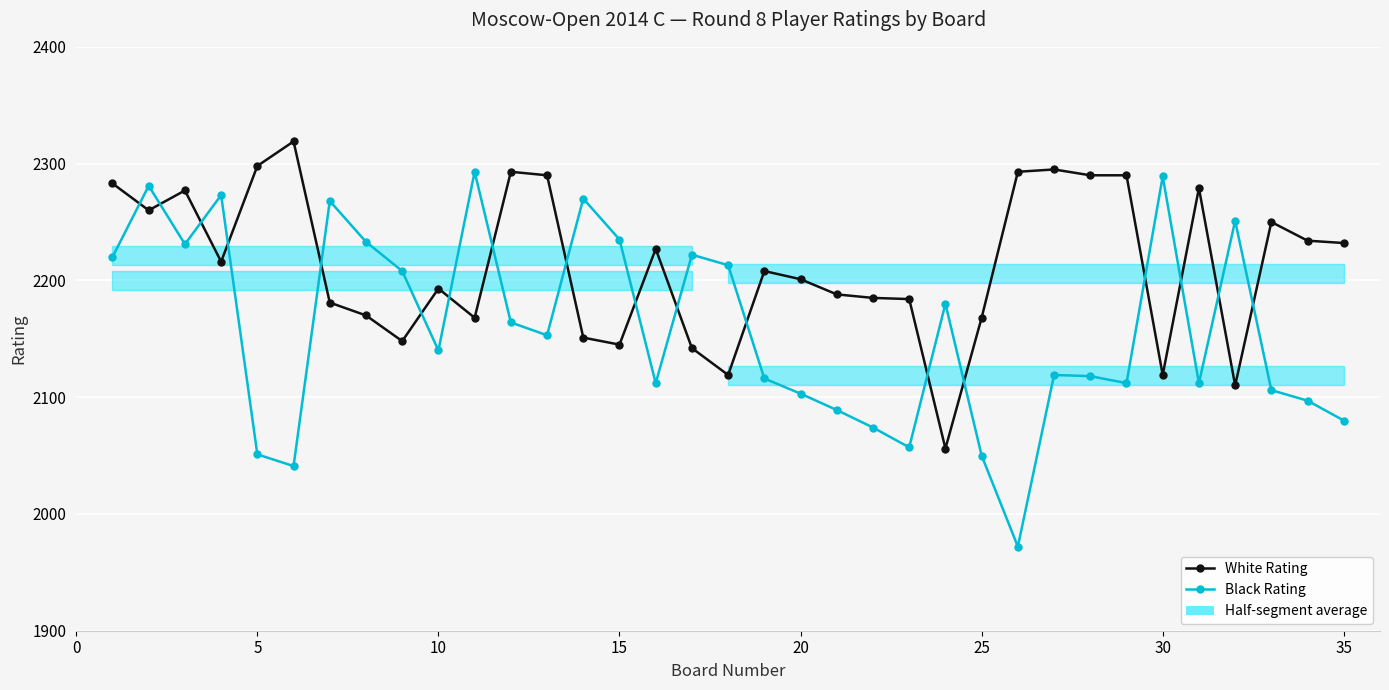

What is the value of the White Rating point at the 25th from the left?

2168